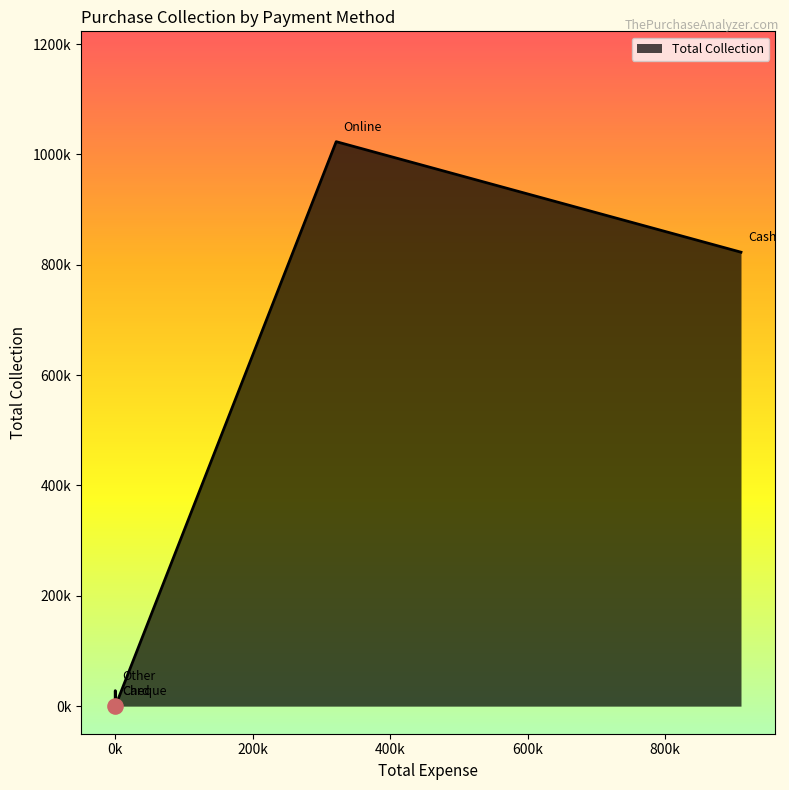

What is the change in value from Online to Other?

-995122.8